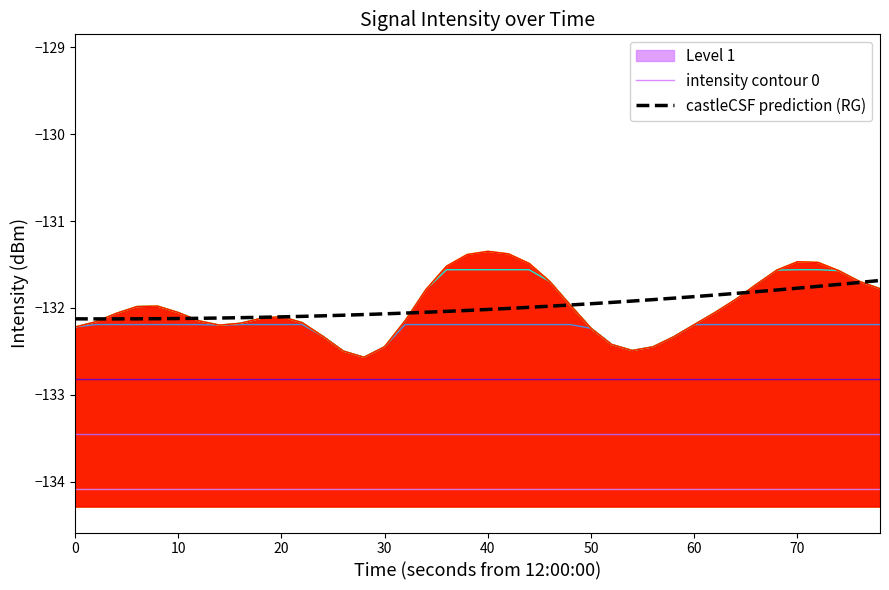

What is the approximate value of intensity contour 0 at 60?

-134.1